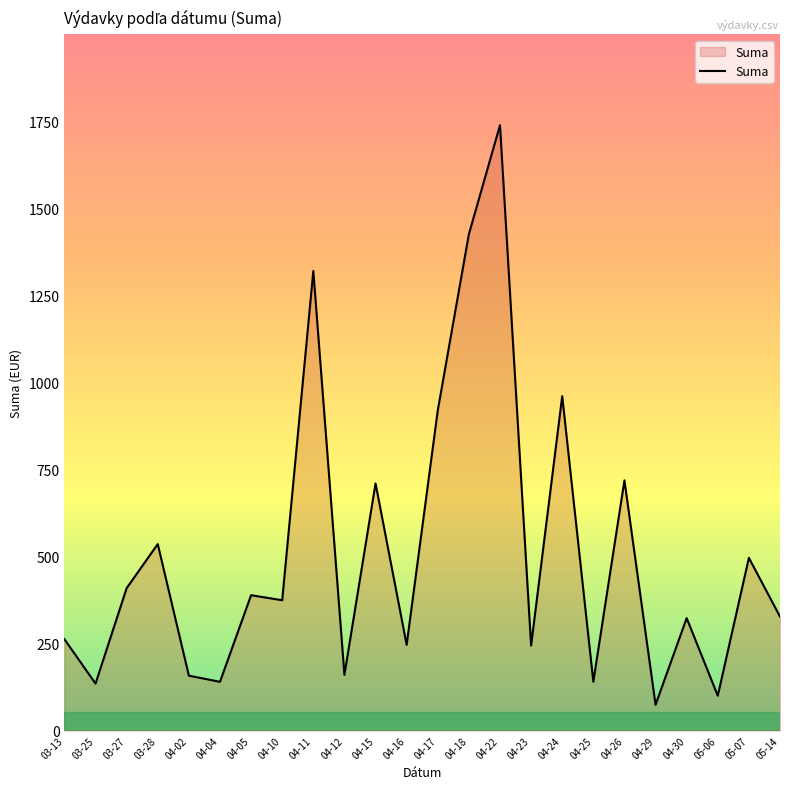

The value at 03-25 is 232.9. True or false?

False